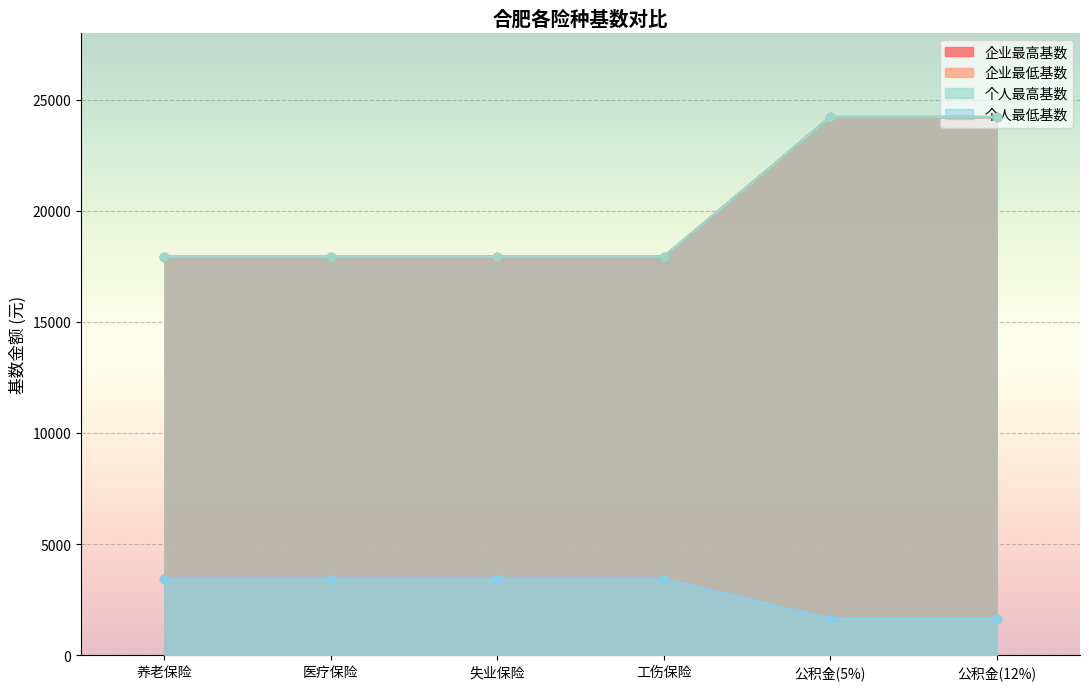

Reading right to left, list all the values displayed in this chart.

企业最高基数: 24207.0	24207.0	17925.4	17925.4	17925.4	17925.4
企业最低基数: 1650.0	1650.0	3429.1	3429.1	3429.1	3429.1
个人最高基数: 24207.0	24207.0	17925.4	17925.4	17925.4	17925.4
个人最低基数: 1650.0	1650.0	3429.1	3429.1	3429.1	3429.1